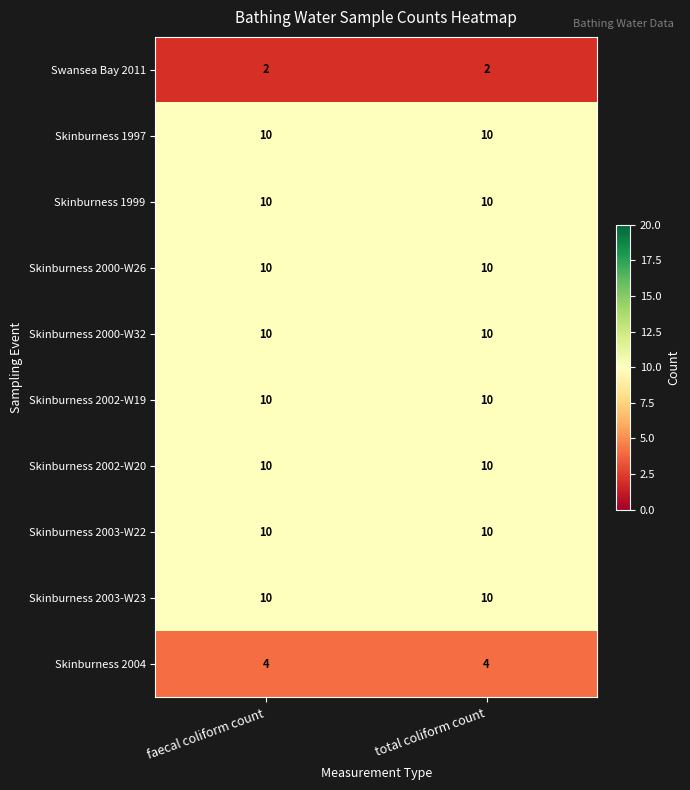

What is the spread (max minus min) of values at total coliform count?

8